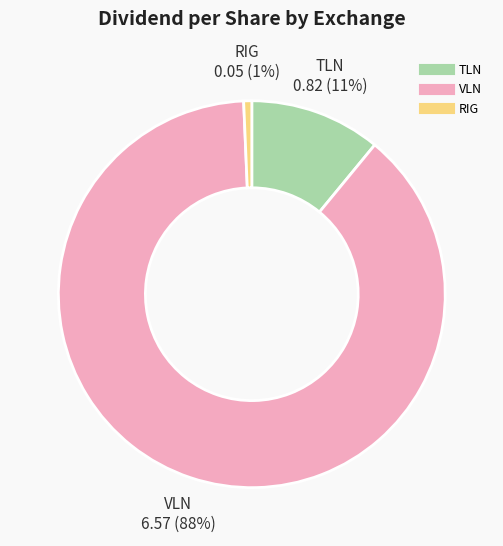

Is there any slice that represents more than half of the pie?

Yes